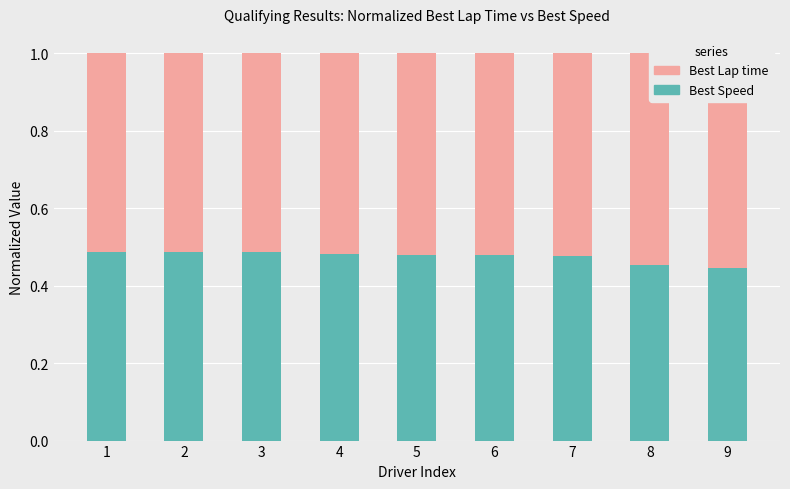

Count the Best Lap time values in the range 0 to 1.

9